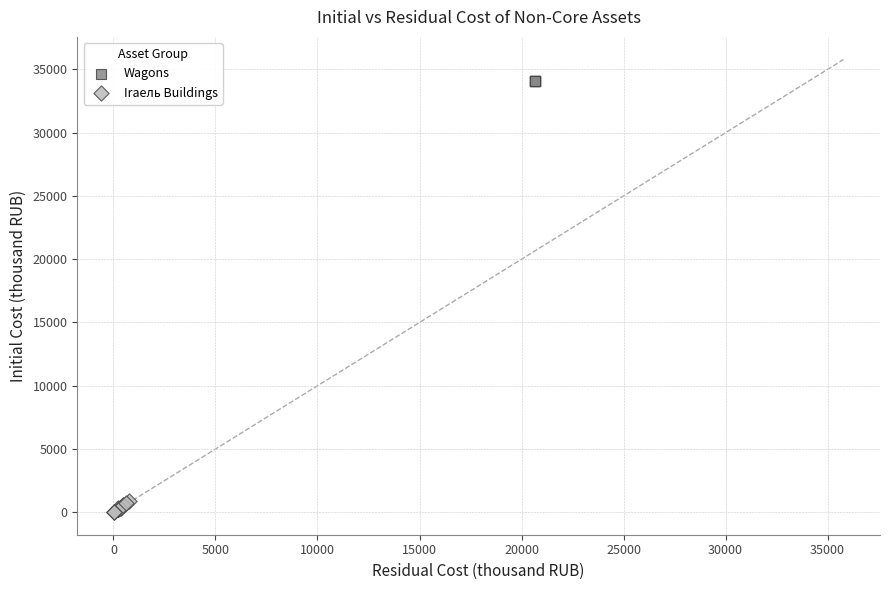

Which series reaches the minimum Y coordinate?

Iraель Buildings